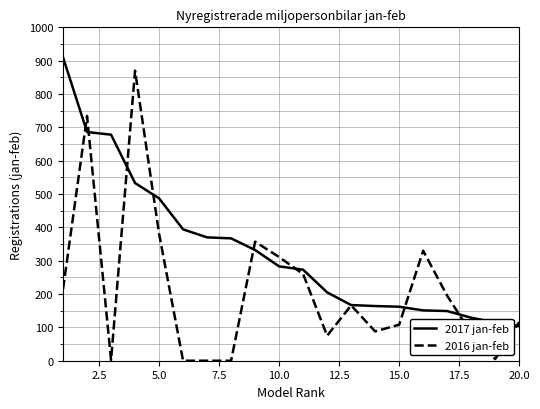

Which series has the largest total across all categories?

2017 jan-feb